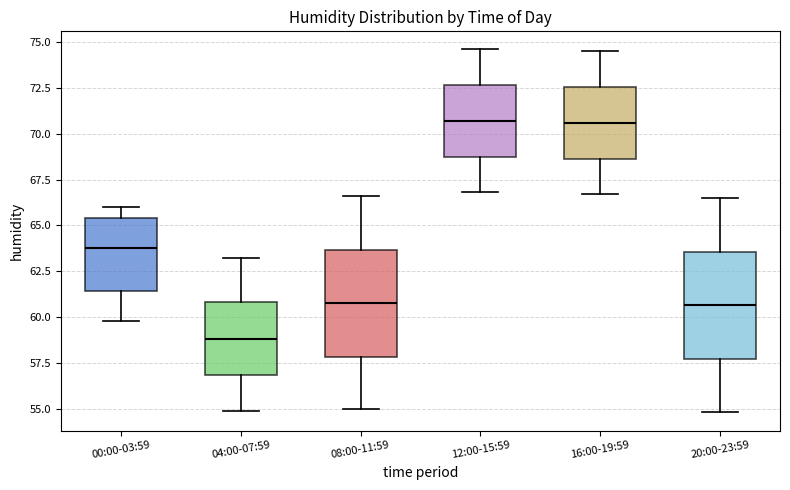

Which box has the lowest median line?

04:00-07:59